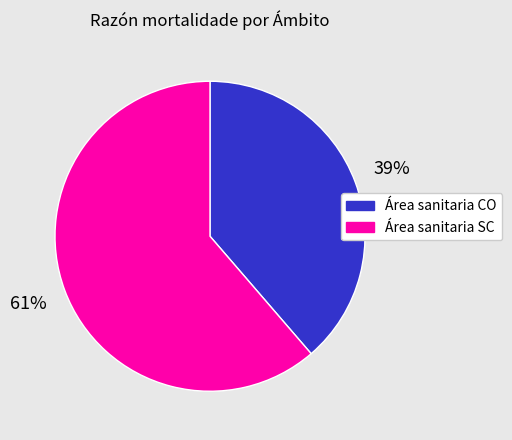

How many segments does this pie chart have?

2